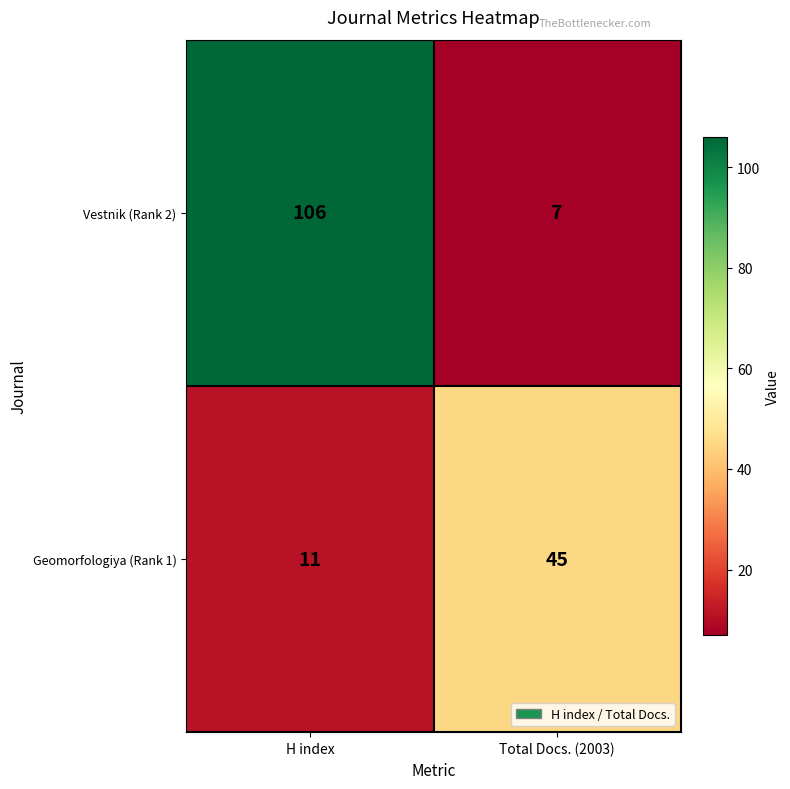

What is the highest value of the Vestnik (Rank 2) series?

106